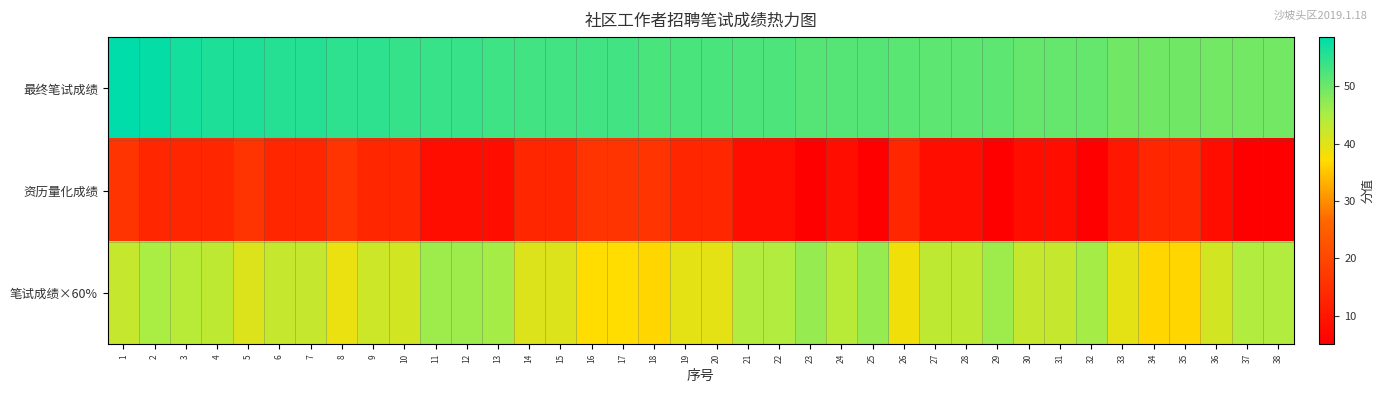

List the series in order of their overall mean, highest first.

最终笔试成绩, 笔试成绩×60%, 资历量化成绩